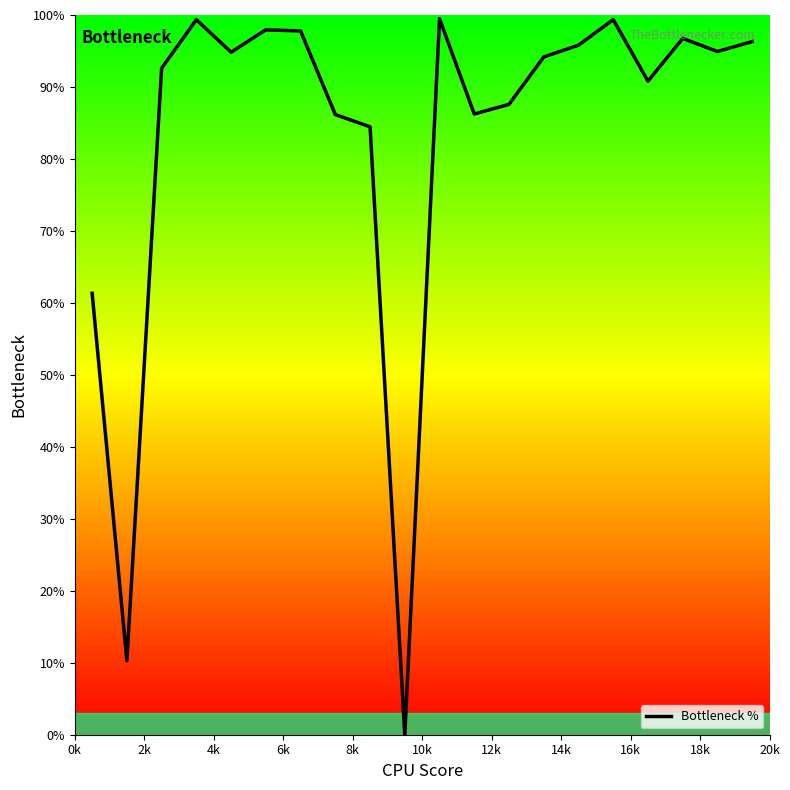

At which category does the data reach its first local valley?

2k